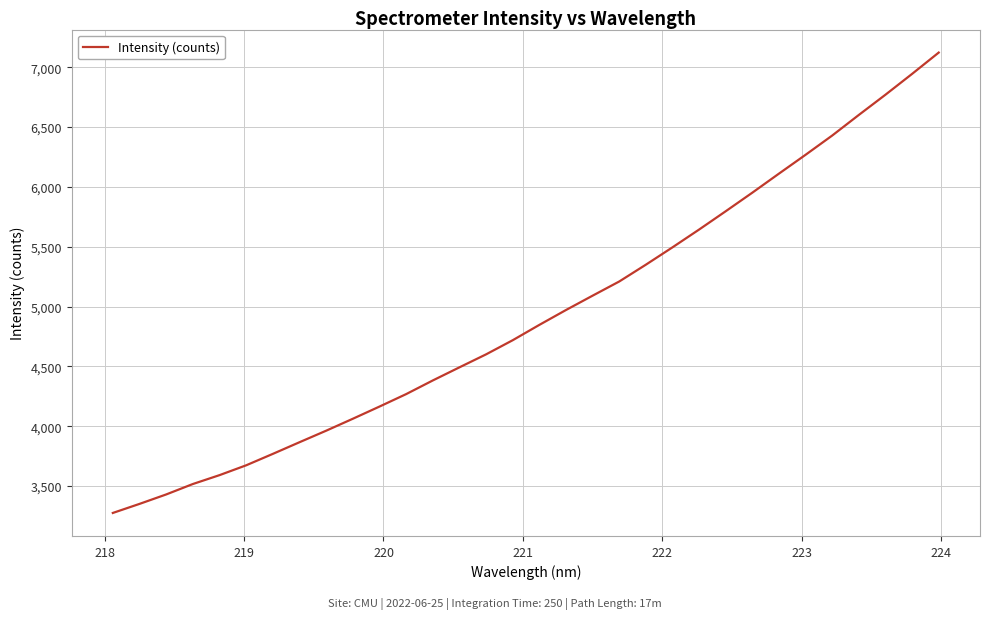

What is the difference between the maximum and minimum values?

3846.0